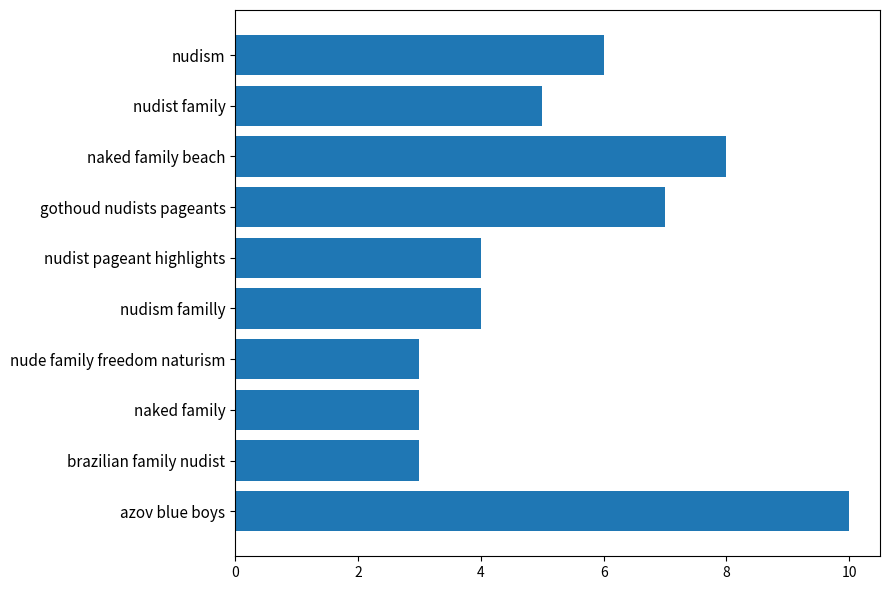

What is the sum of all values?

53